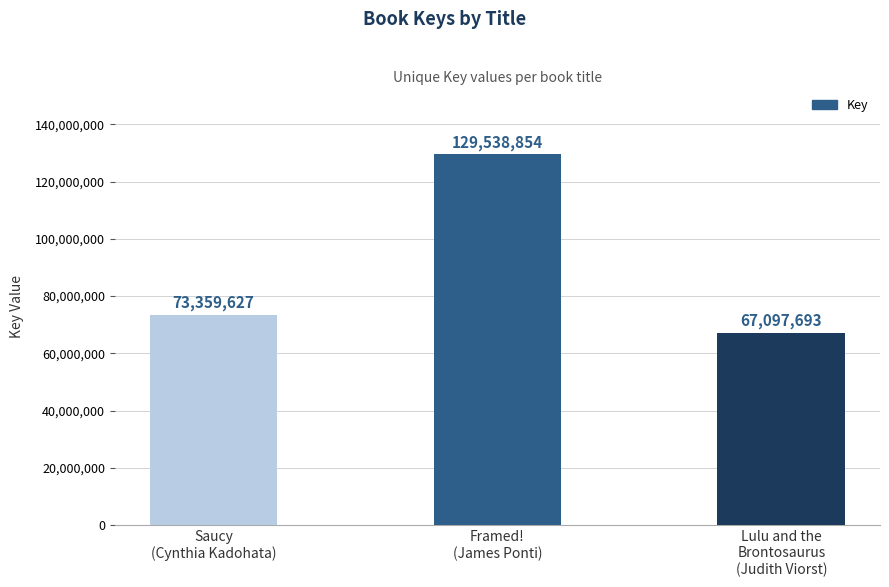

Which category has the highest value across all series?

Framed!
(James Ponti)